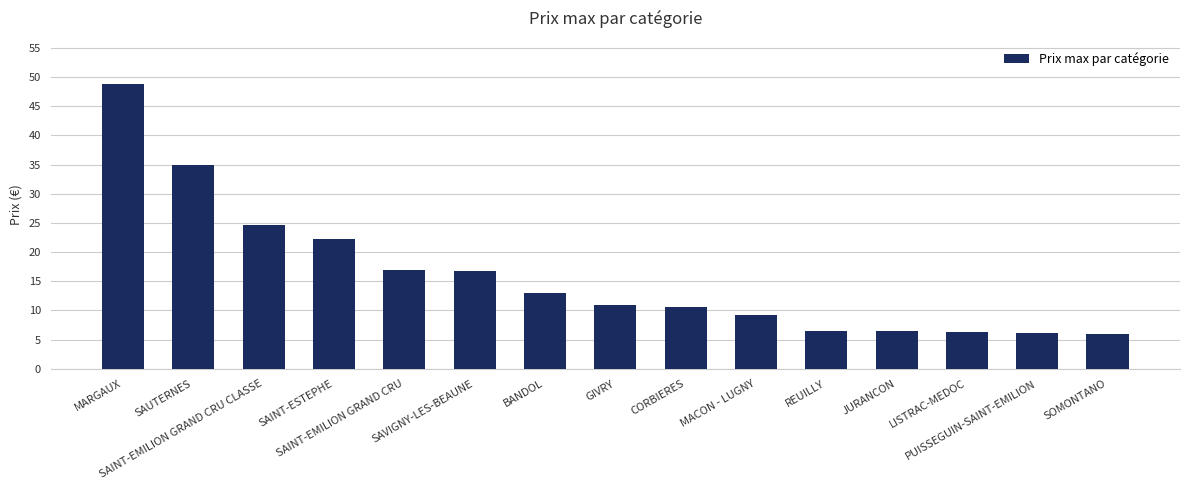

Between MACON - LUGNY and PUISSEGUIN-SAINT-EMILION, which is larger?

MACON - LUGNY